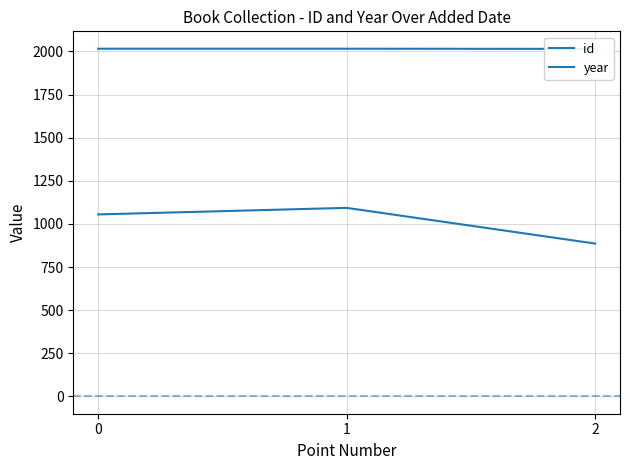

Is it true that year equals 3069 at 2?

False